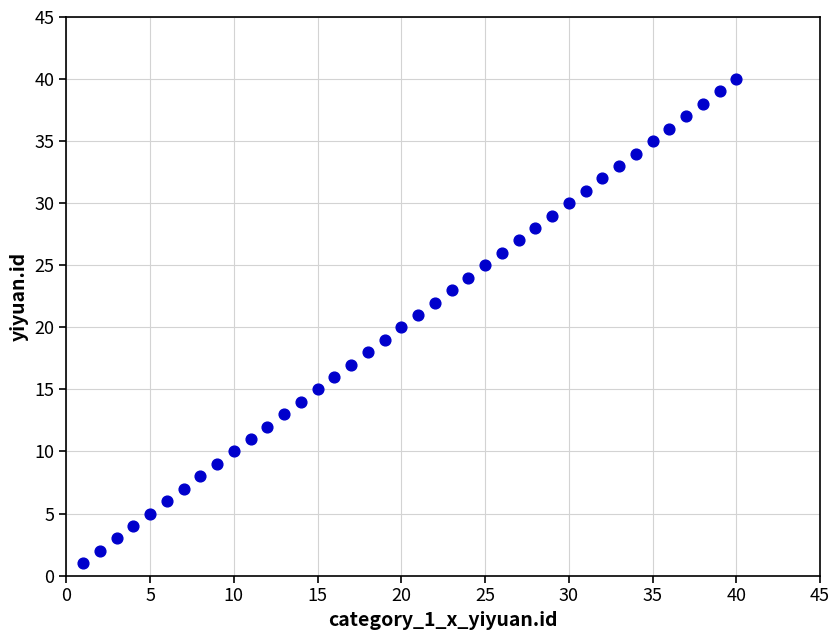

What is the range of X values (max minus min)?

39